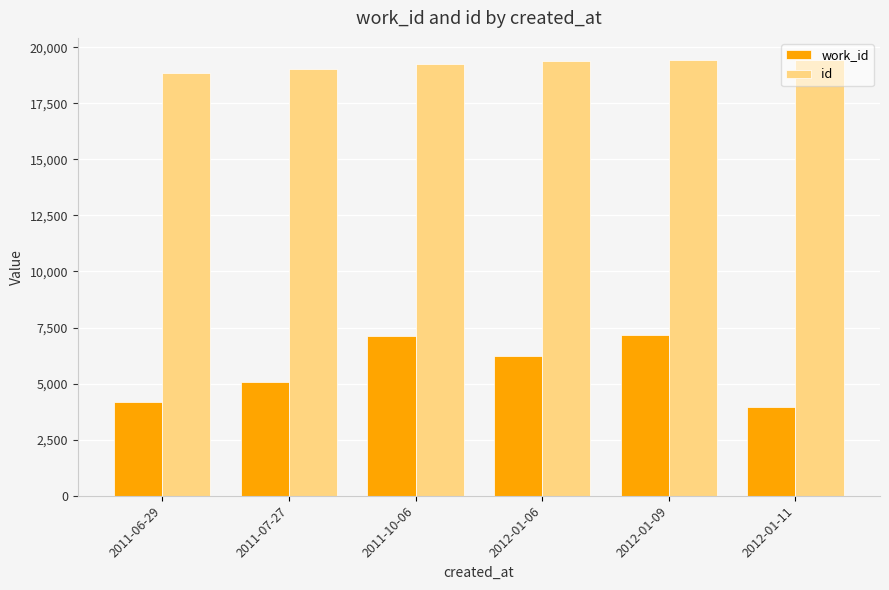

What is the sum of the work_id values at 2011-10-06 and 2011-07-27?

12200